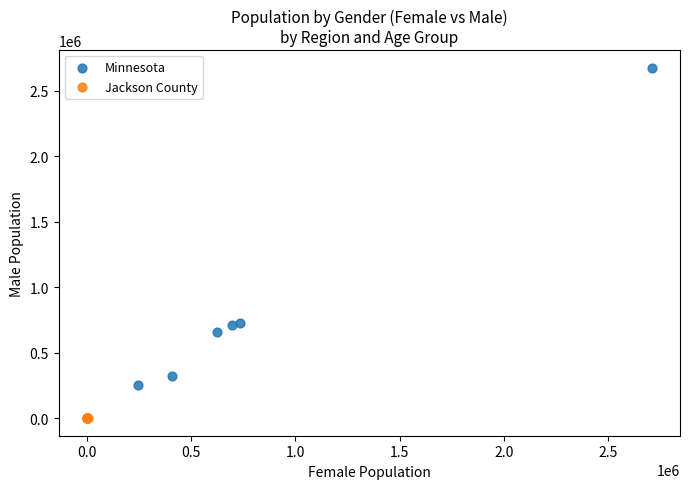

Which series contains the highest Y value?

Minnesota